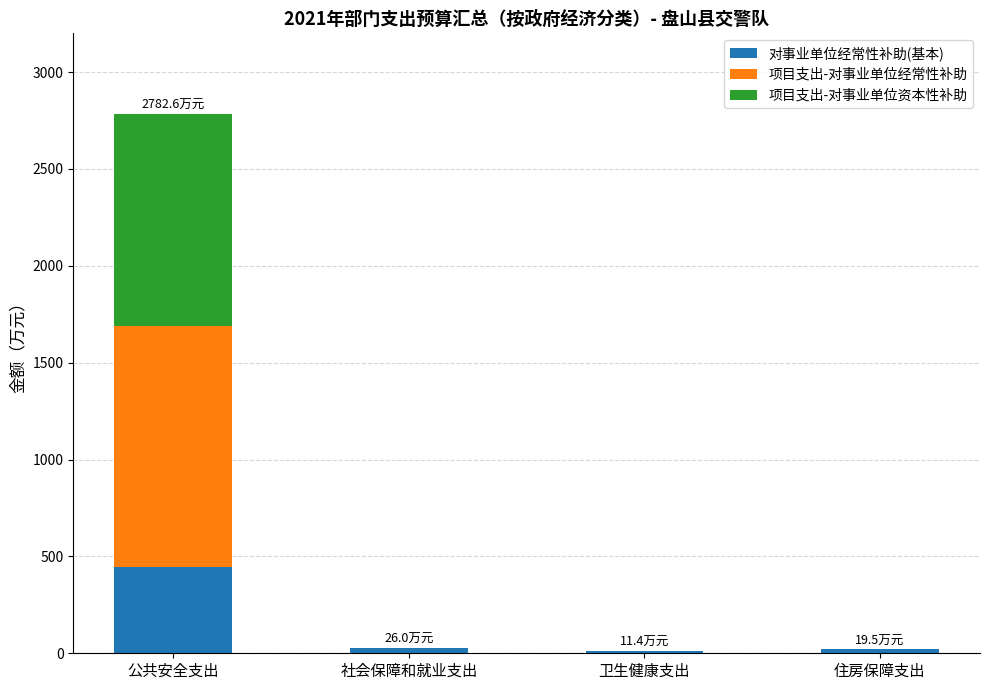

Count the number of data series in this chart.

3